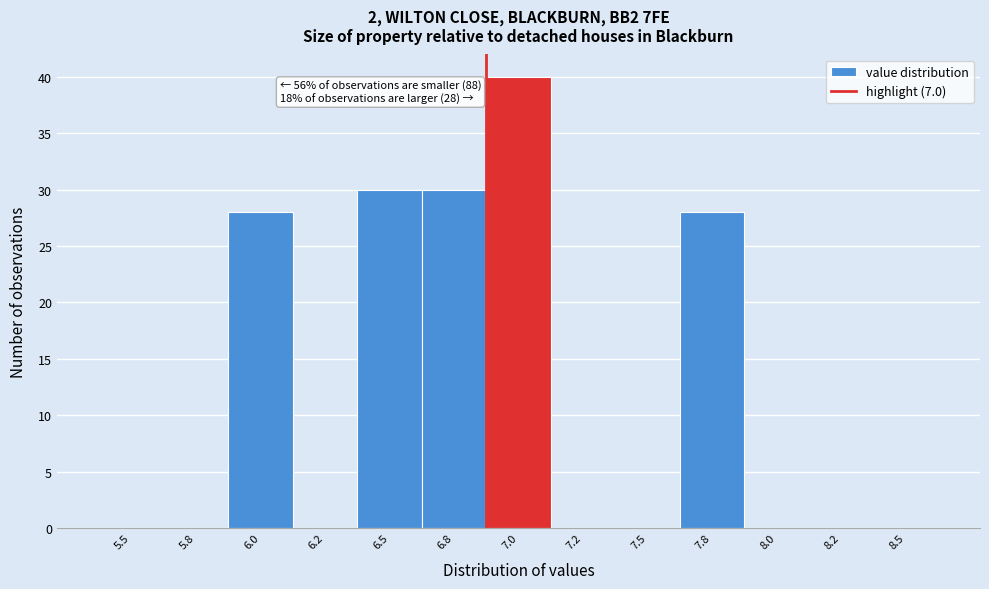

Reading left to right, transcribe all the data shown in this chart.

5.5=0	5.8=0	6.0=28	6.2=0	6.5=30	6.8=30	7.0=40	7.2=0	7.5=0	7.8=28	8.0=0	8.2=0	8.5=0